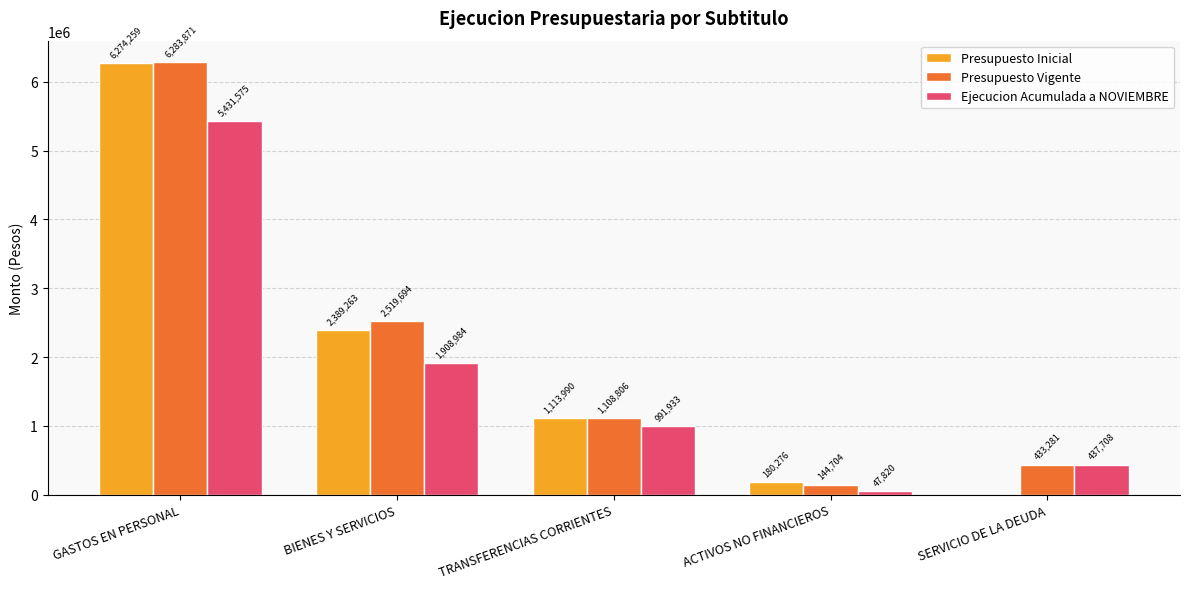

Between GASTOS EN PERSONAL and BIENES Y SERVICIOS, which series saw the biggest shift?

Presupuesto Inicial